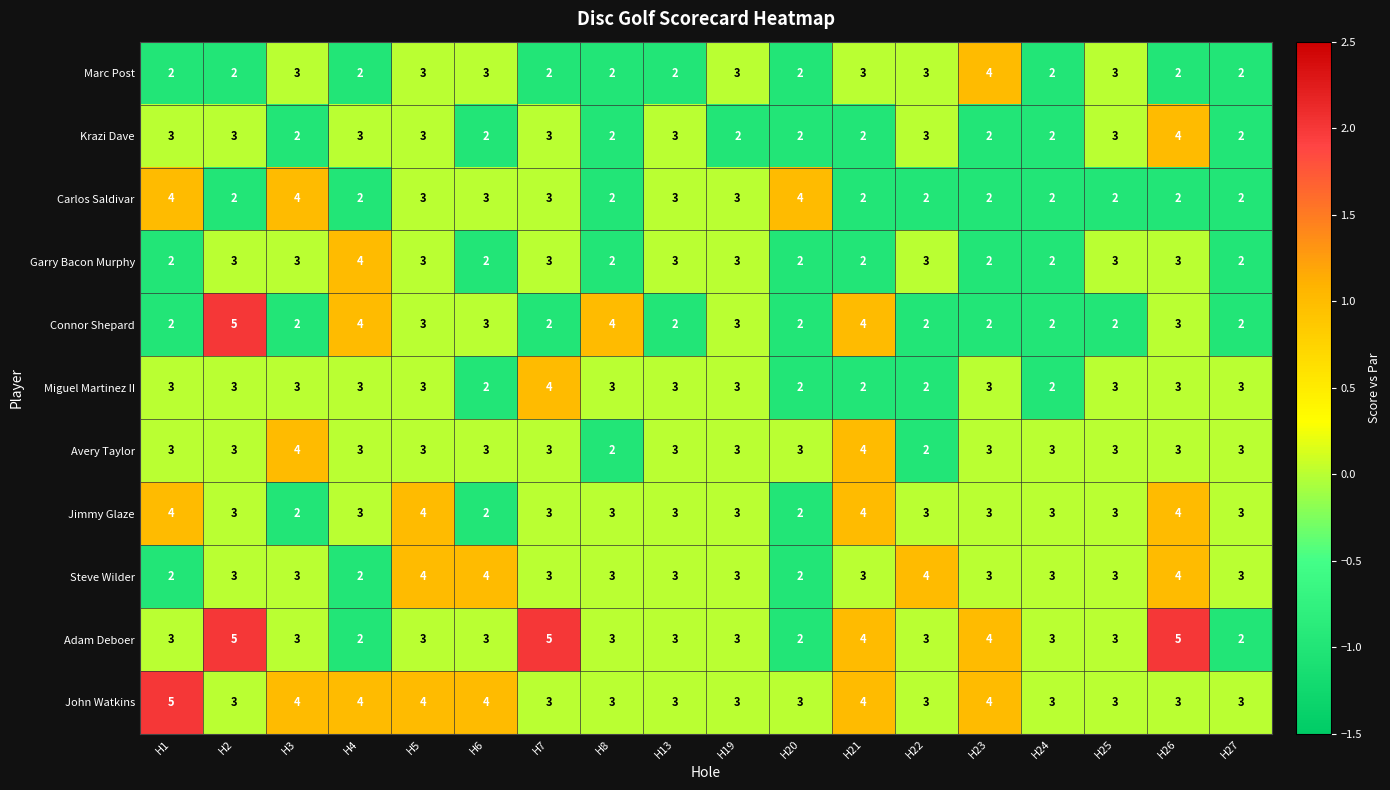

What is the total value across all series at H21?

34